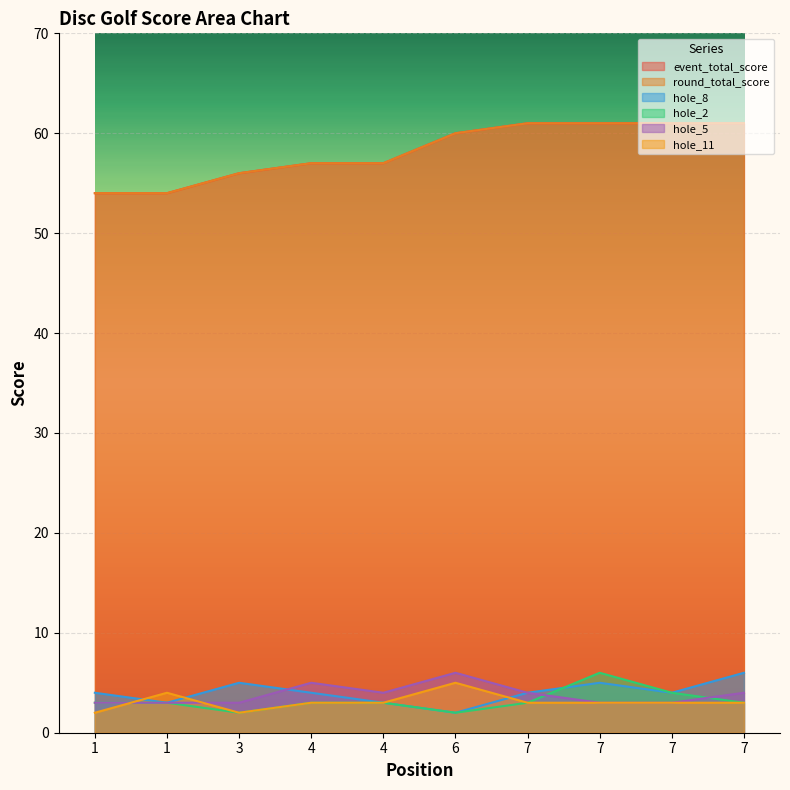

True or false: hole_5 and round_total_score cross at least once.

False